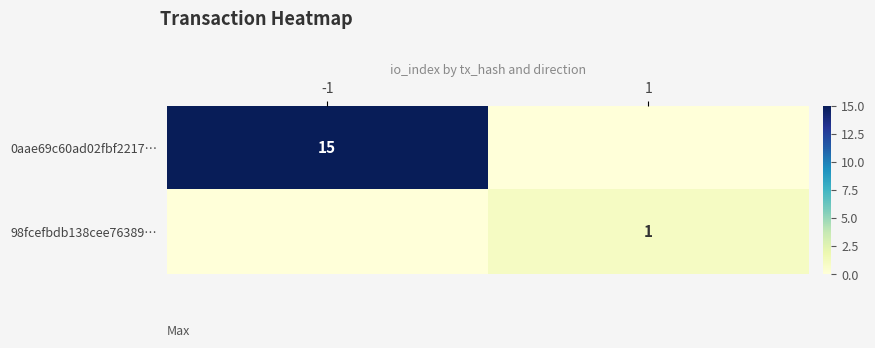

Is it true that 0aae69c60ad02fbf2217… equals 15 at -1?

True